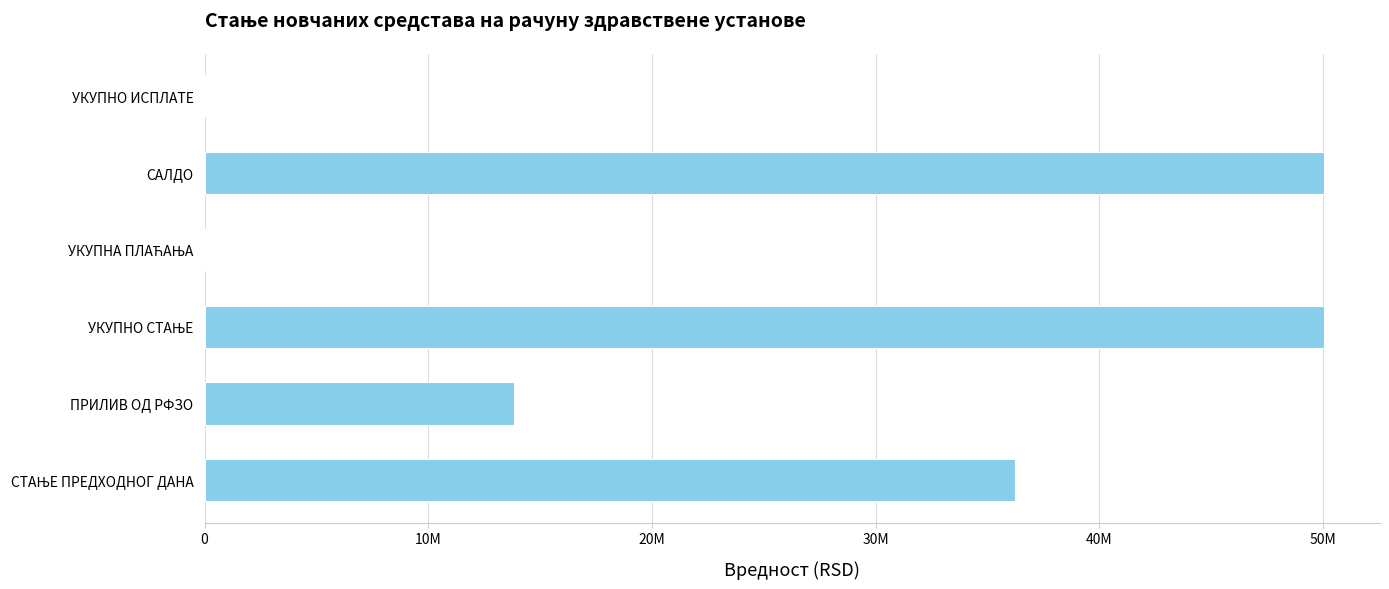

What is the difference between the maximum and minimum values?

50053750.0